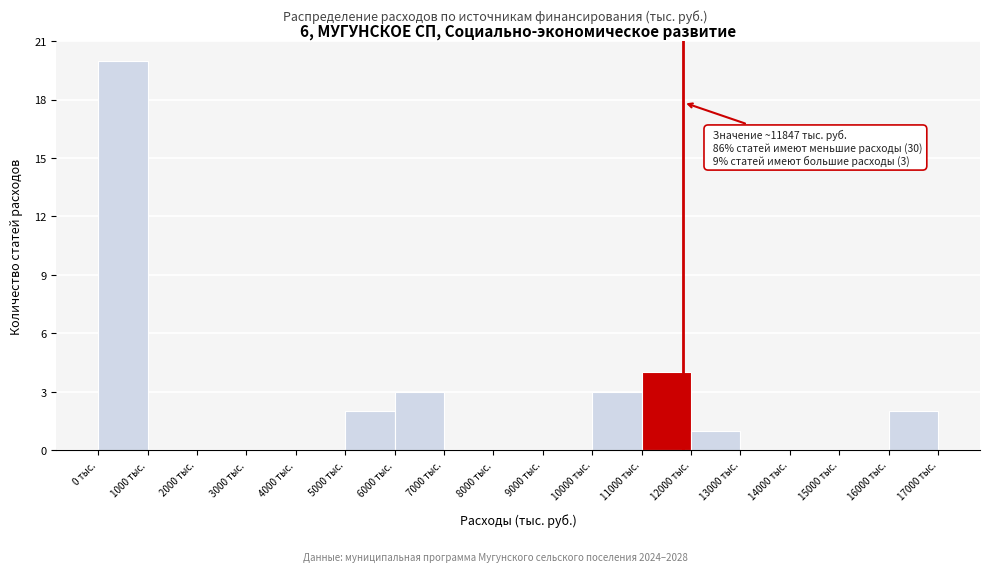

Over which range of the x-axis is the bar tallest?

0 to 1000